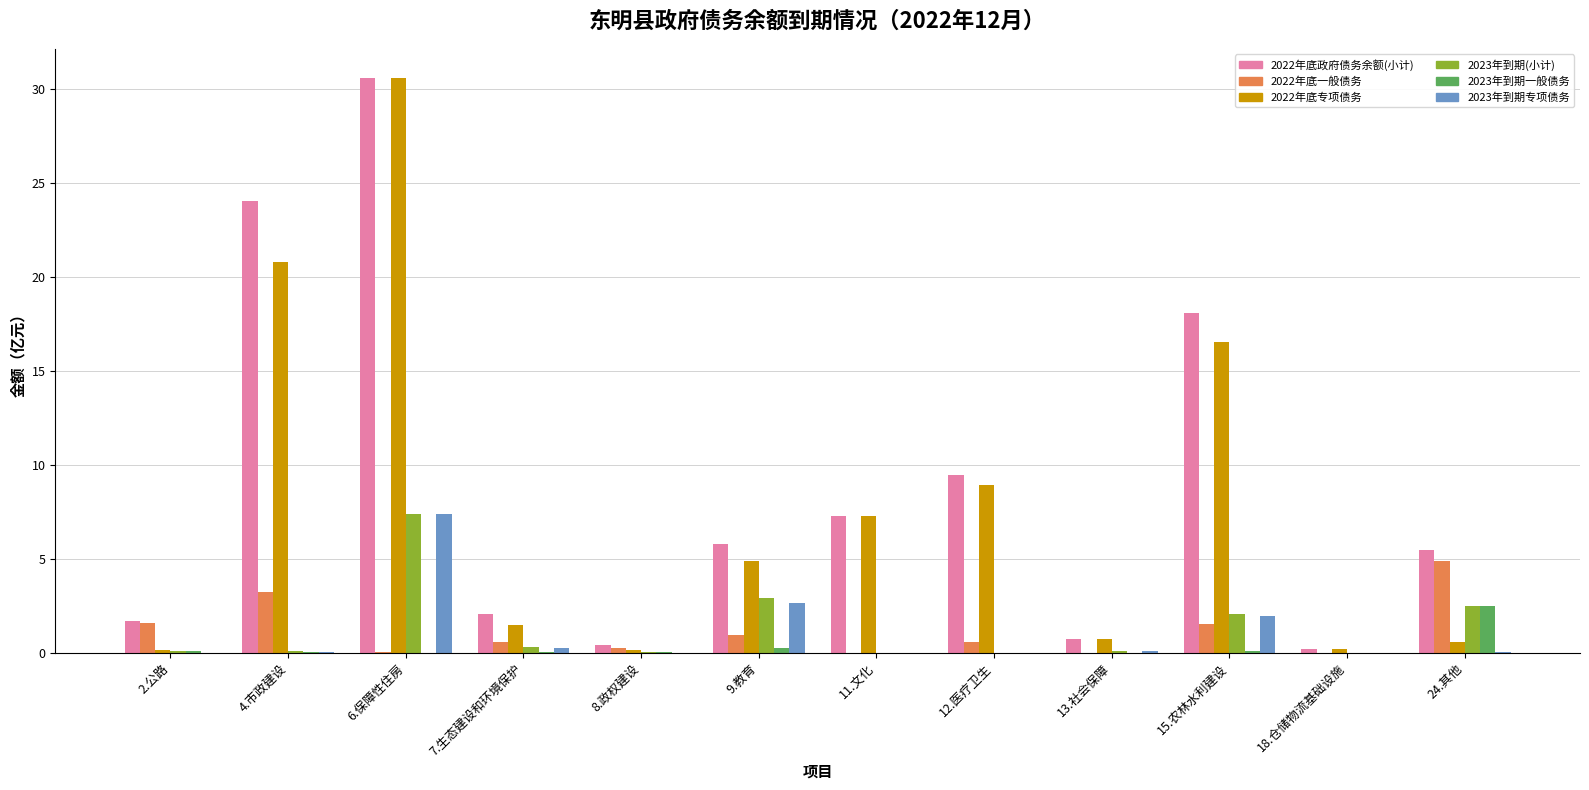

The value of 2022年底政府债务余额(小计) at 4.市政建设 is 42.5. True or false?

False